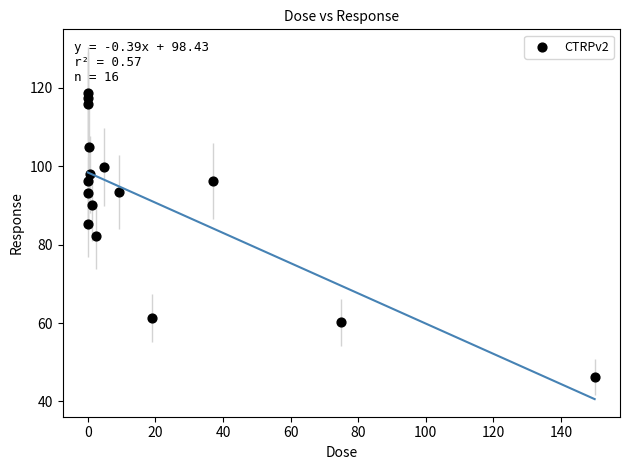

What is the range of X values (max minus min)?

150.0